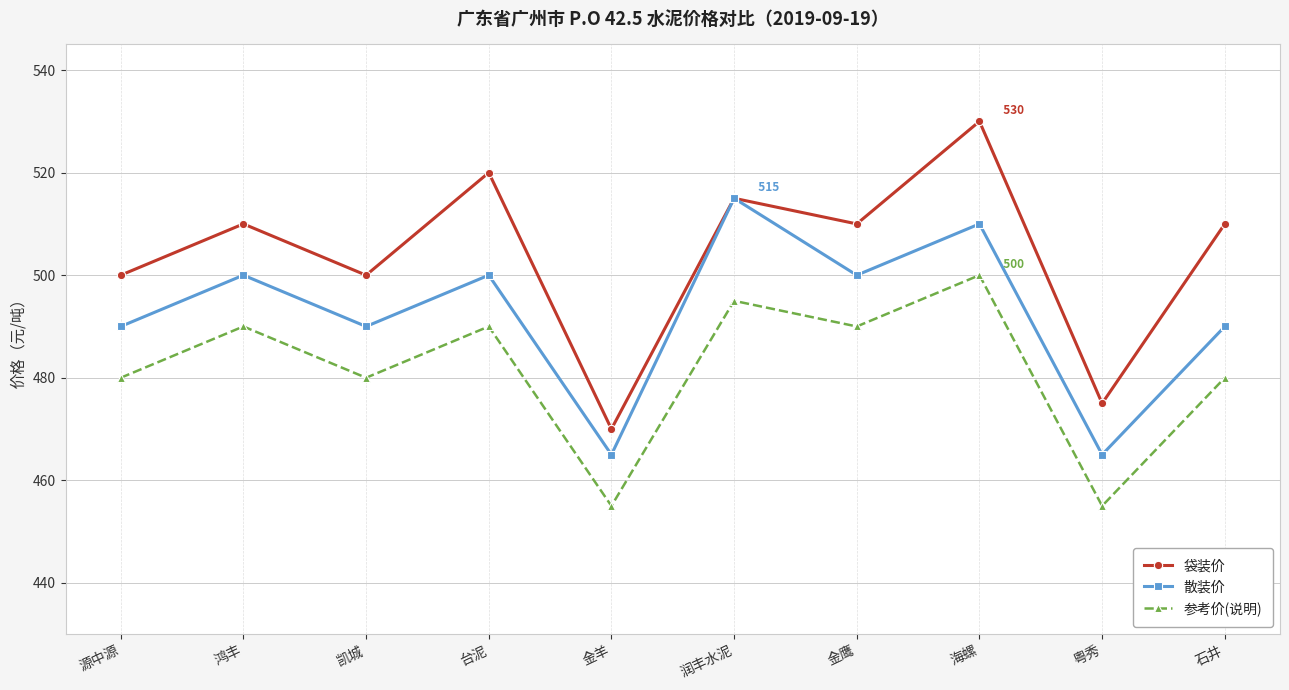

True or false: 参考价(说明) and 袋装价 intersect in this chart.

False